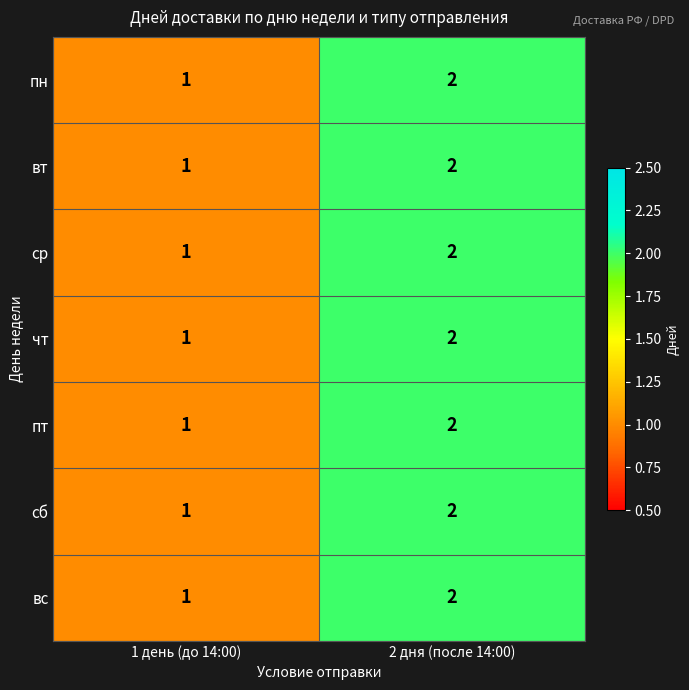

Rank the categories by пн value from highest to lowest.

2 дня (после 14:00), 1 день (до 14:00)